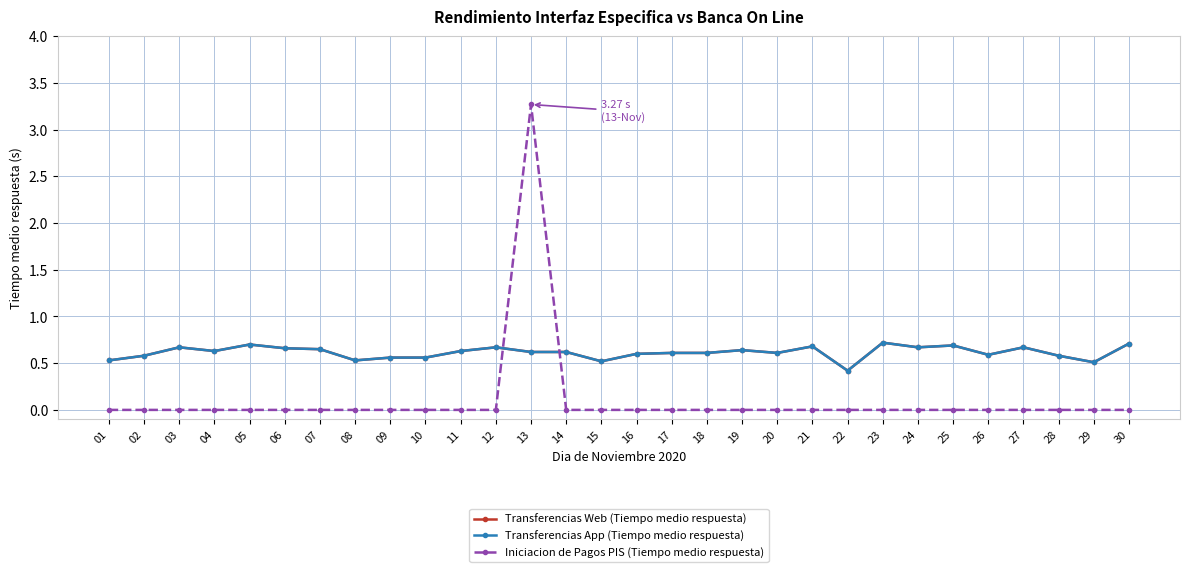

What are all the series names shown in the legend?

Transferencias Web (Tiempo medio respuesta), Transferencias App (Tiempo medio respuesta), Iniciacion de Pagos PIS (Tiempo medio respuesta)